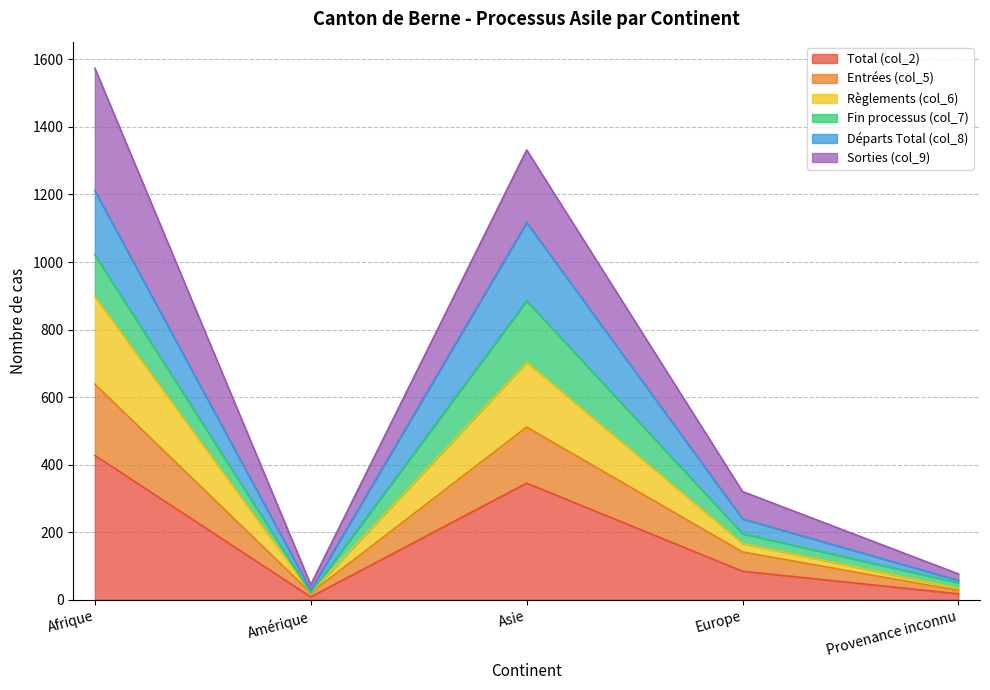

Where is Départs Total (col_8) nearest to the value 619?

Europe